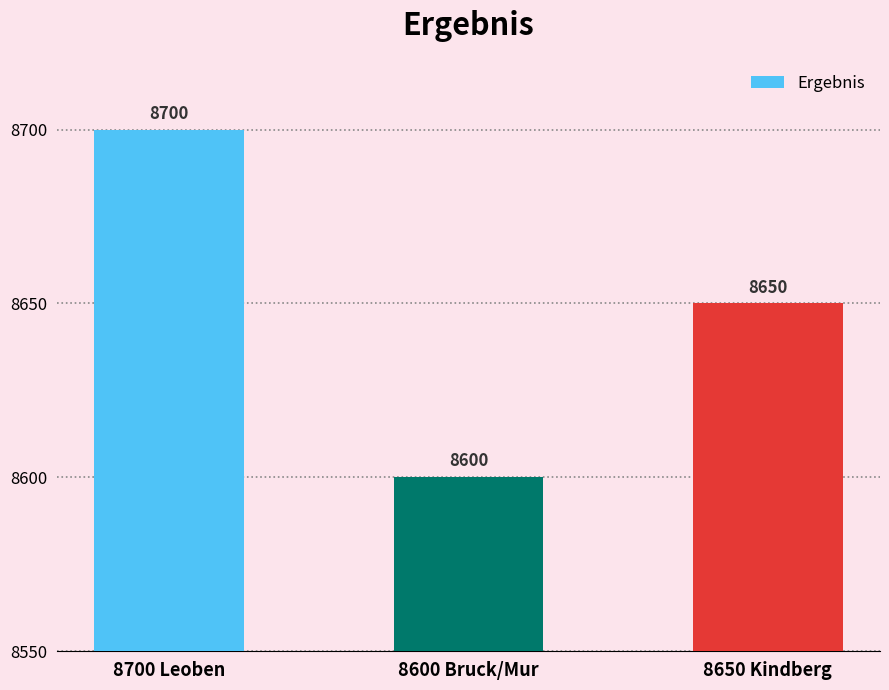

Reading right to left, extract all data points from this chart.

8650	8600	8700